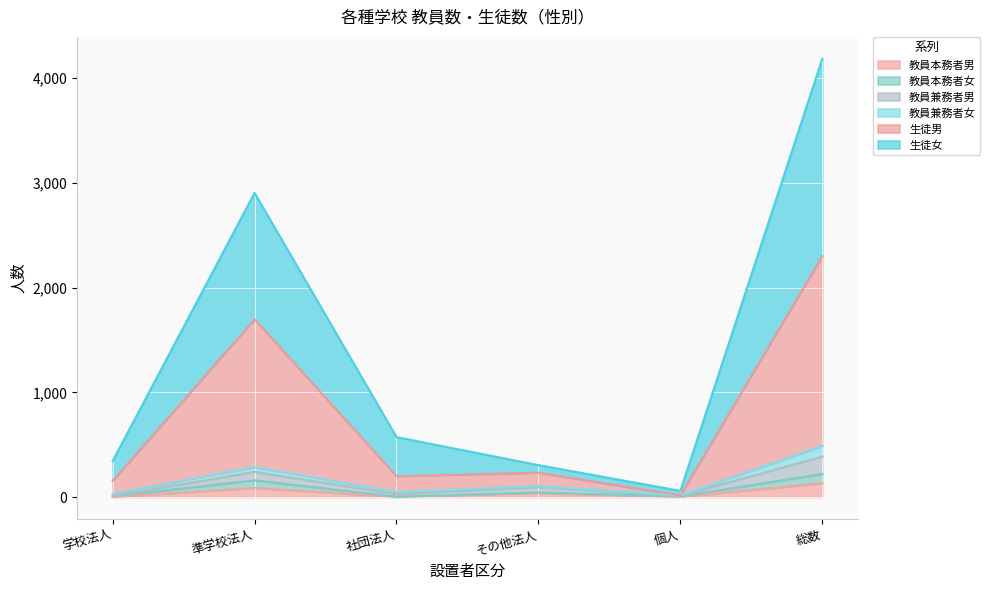

Where is the first local maximum for 教員兼務者男?

準学校法人